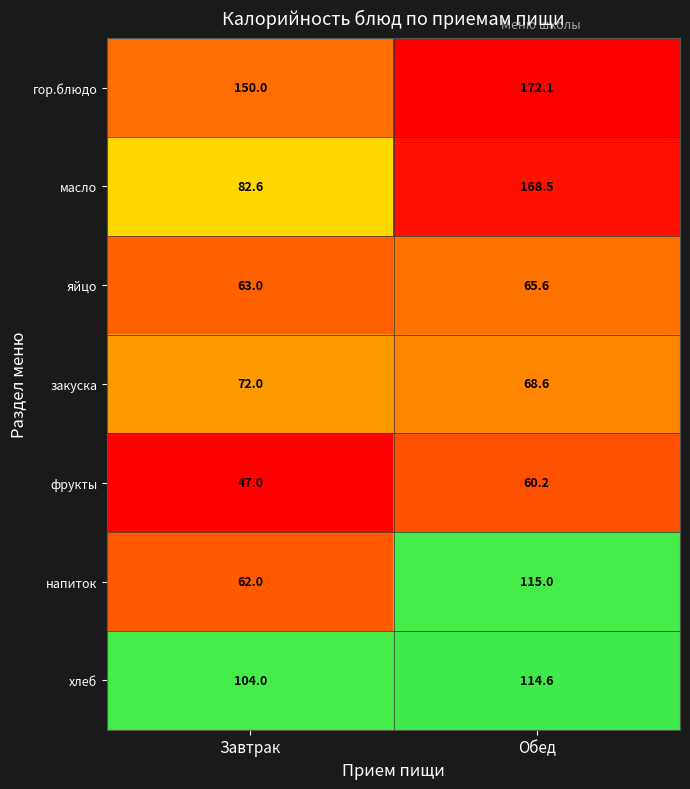

What is the maximum value for хлеб?

114.6